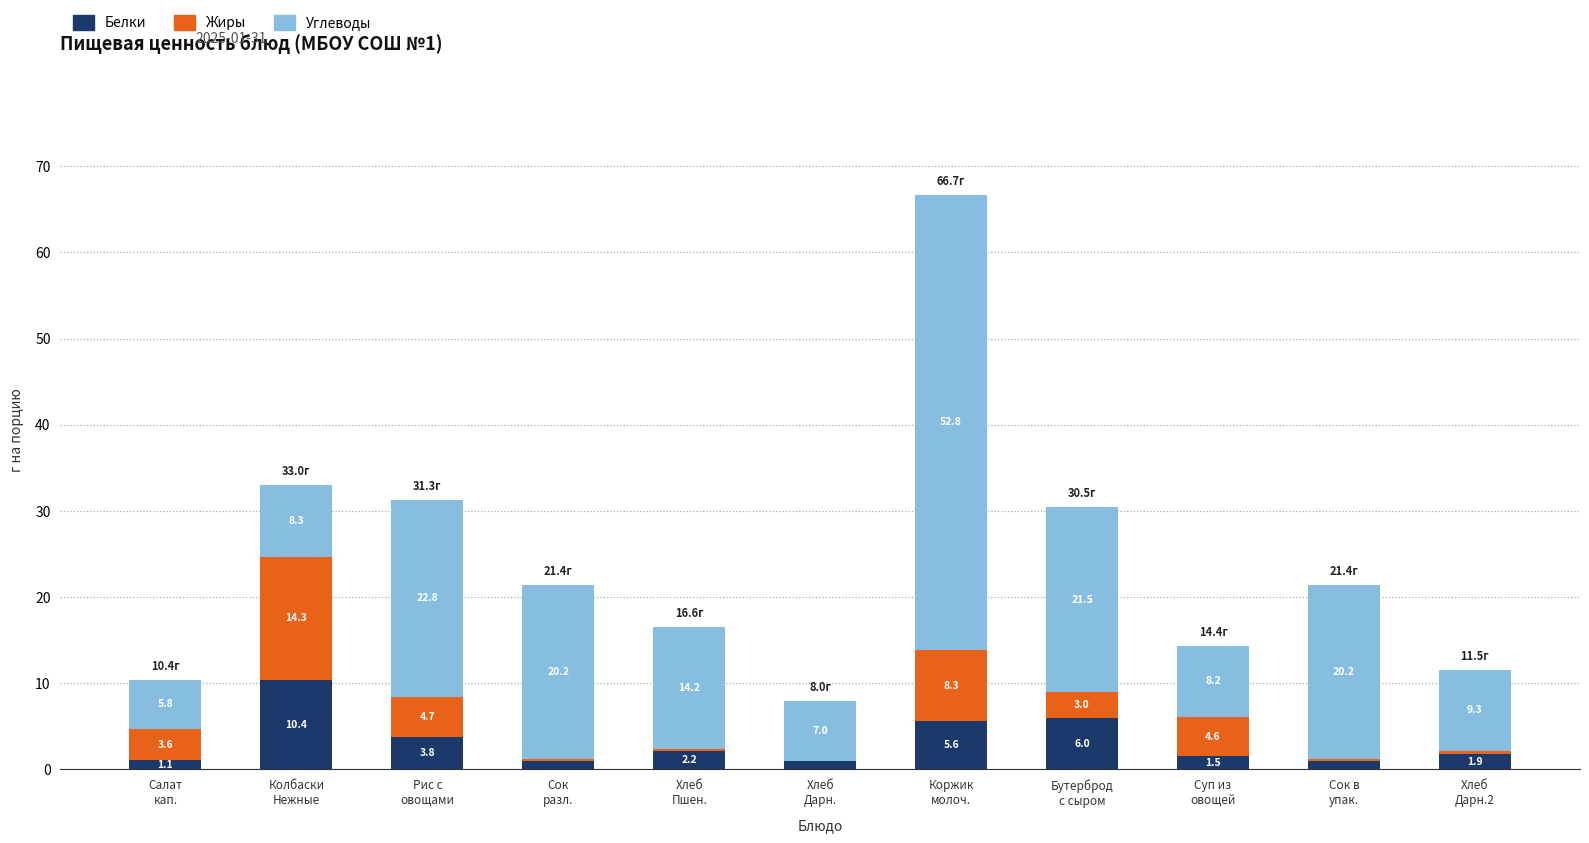

At which category is the sum across all series the highest?

Коржик
молоч.